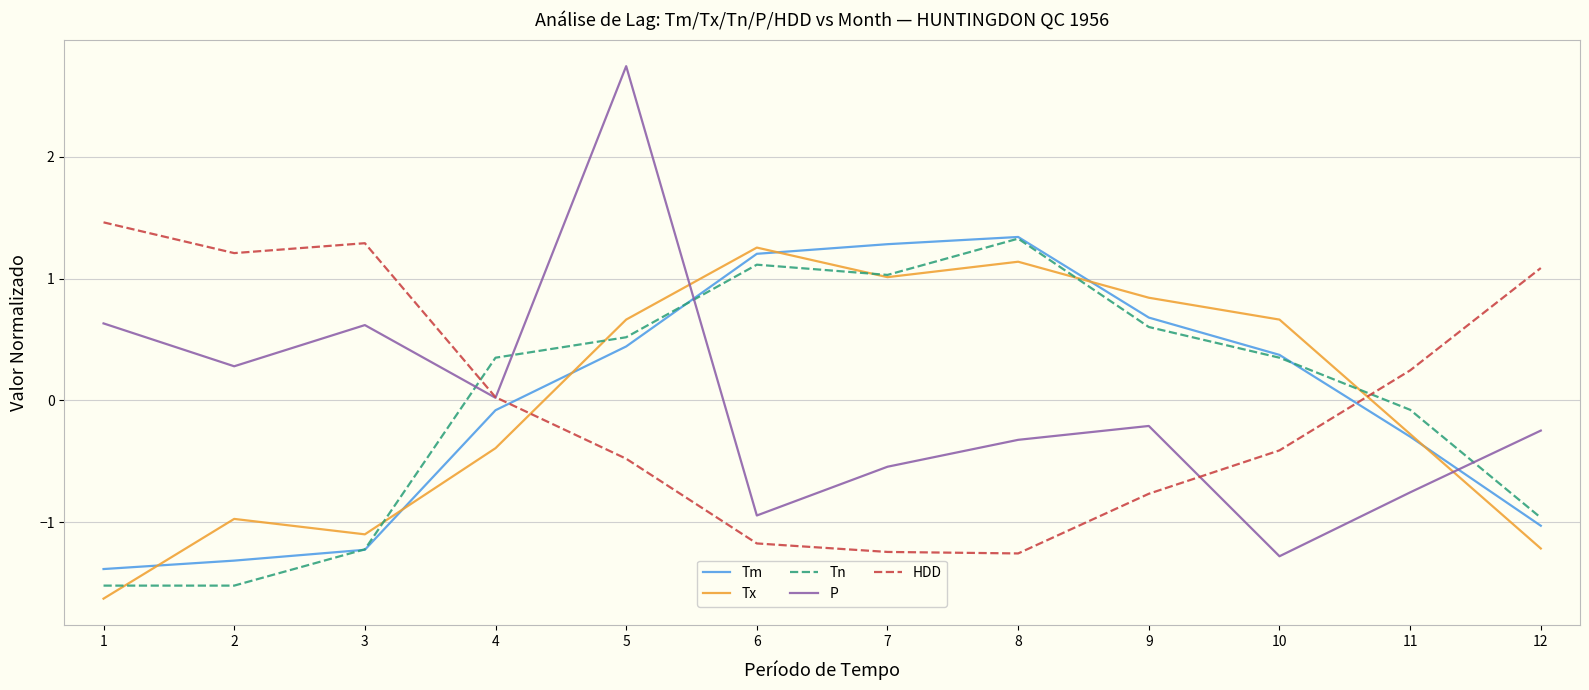

How many times do HDD and Tx cross each other?

2